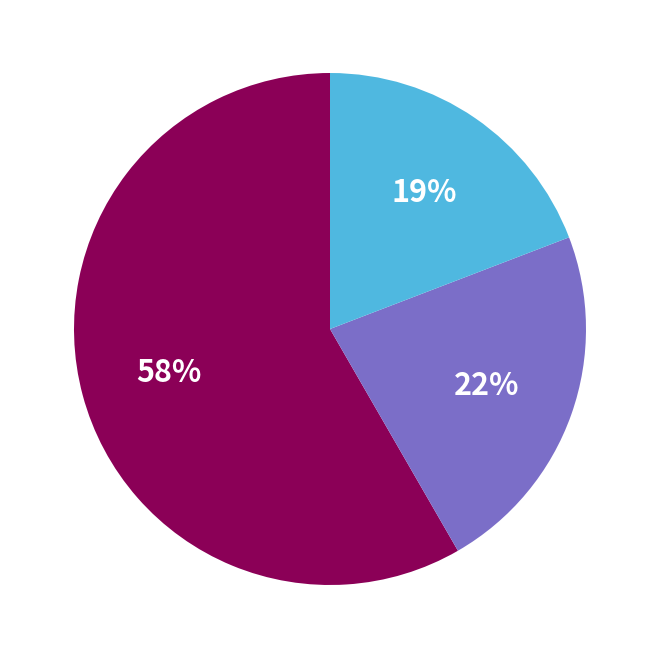

To the nearest percent, what is the difference between the largest and smallest slice percentages?

39%